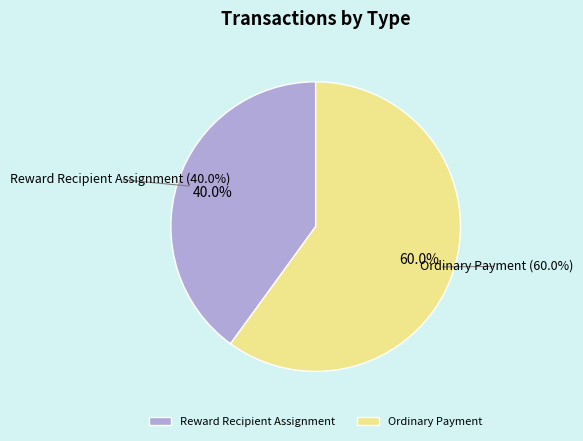

What percentage is the Reward Recipient Assignment (Height: 883770) slice, to the nearest percent?

40%